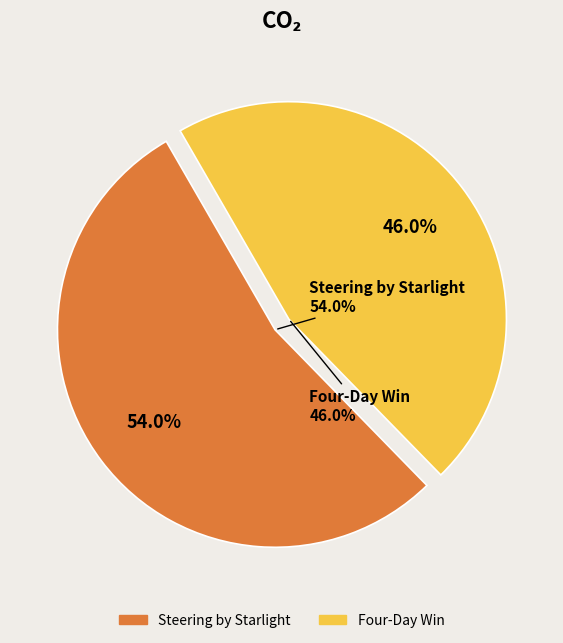

How many segments does this pie chart have?

2